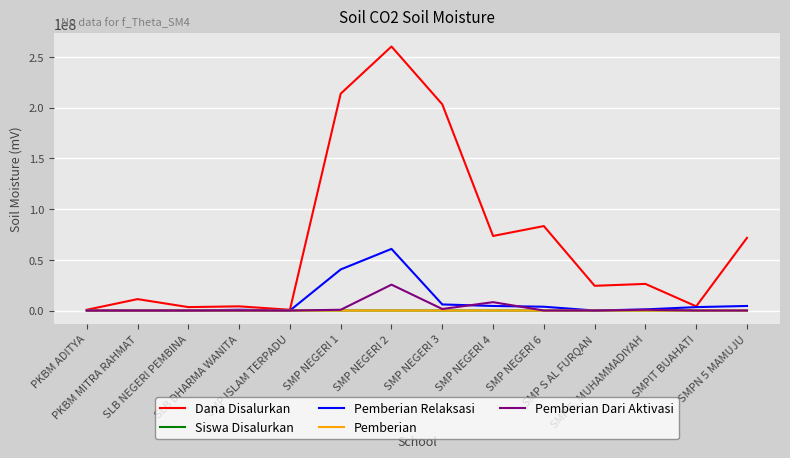

Which series has the largest total across all categories?

Dana Disalurkan